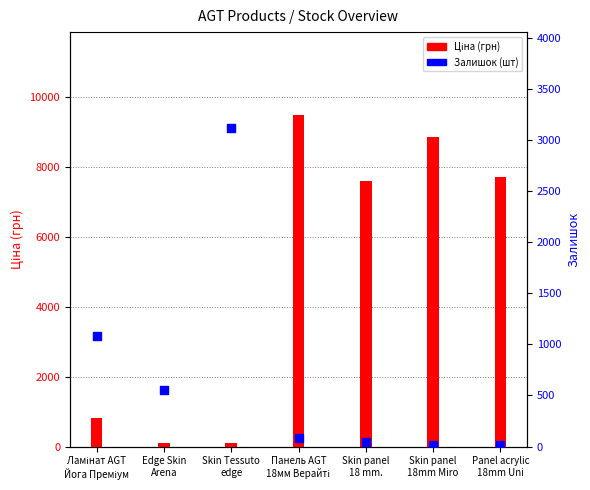

Is the value of Ціна at Панель AGT
18мм Верайті greater than the value of Залишок at Панель AGT
18мм Верайті?

Yes